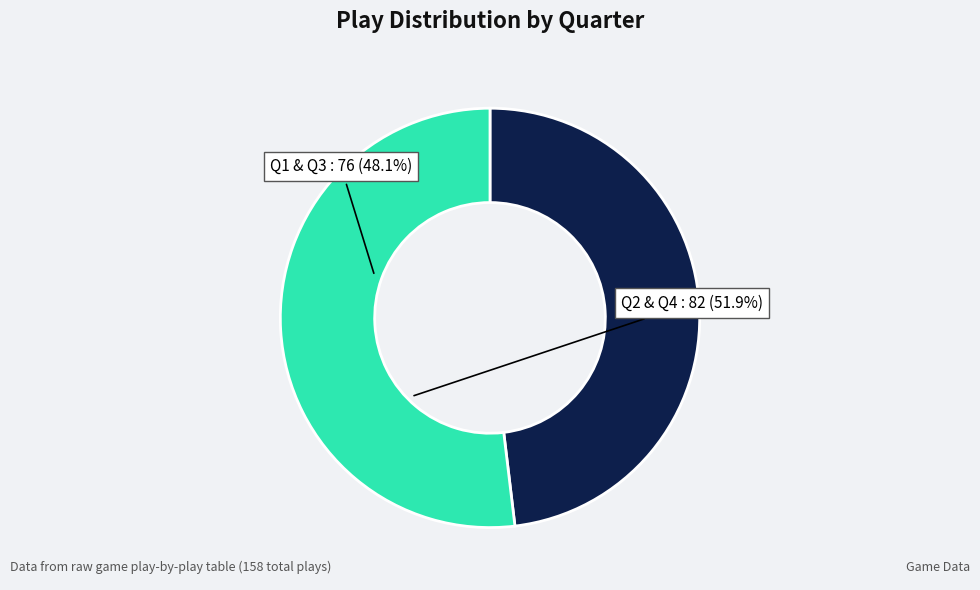

Is there any slice that represents more than half of the pie?

Yes